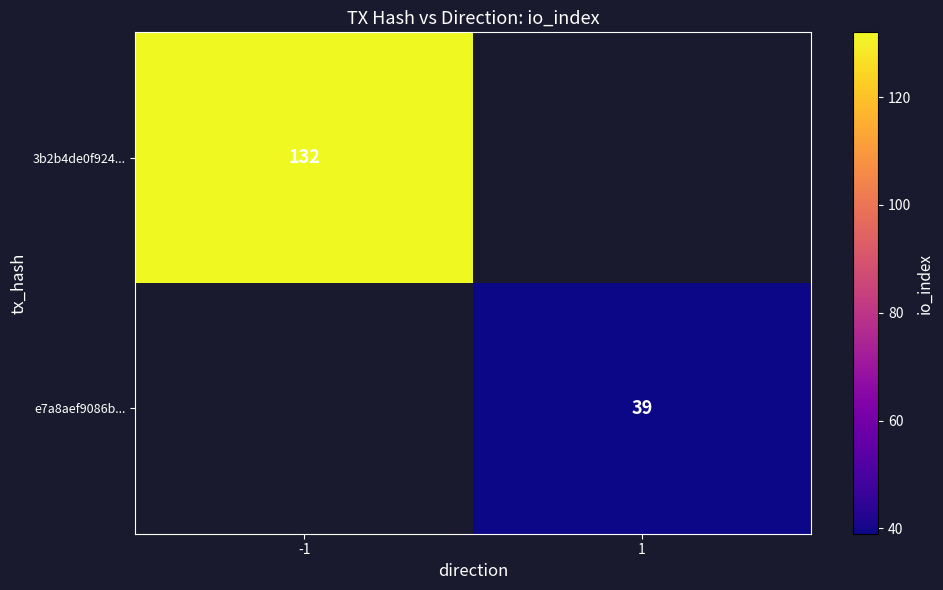

The value of 3b2b4de0f924... at -1 is 206. True or false?

False